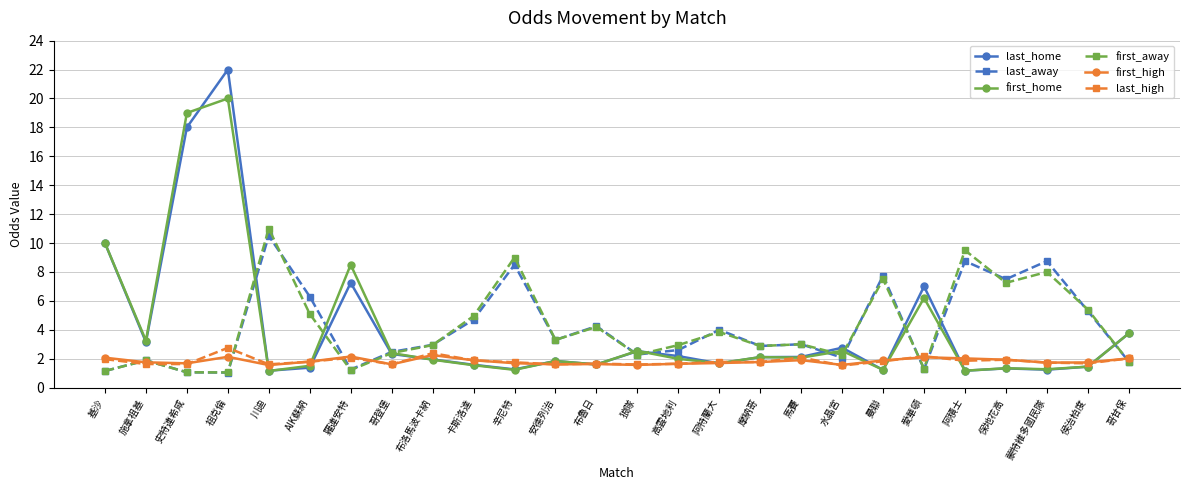

The value of last_home at 布洛馬波卡納 is 1.9. True or false?

True